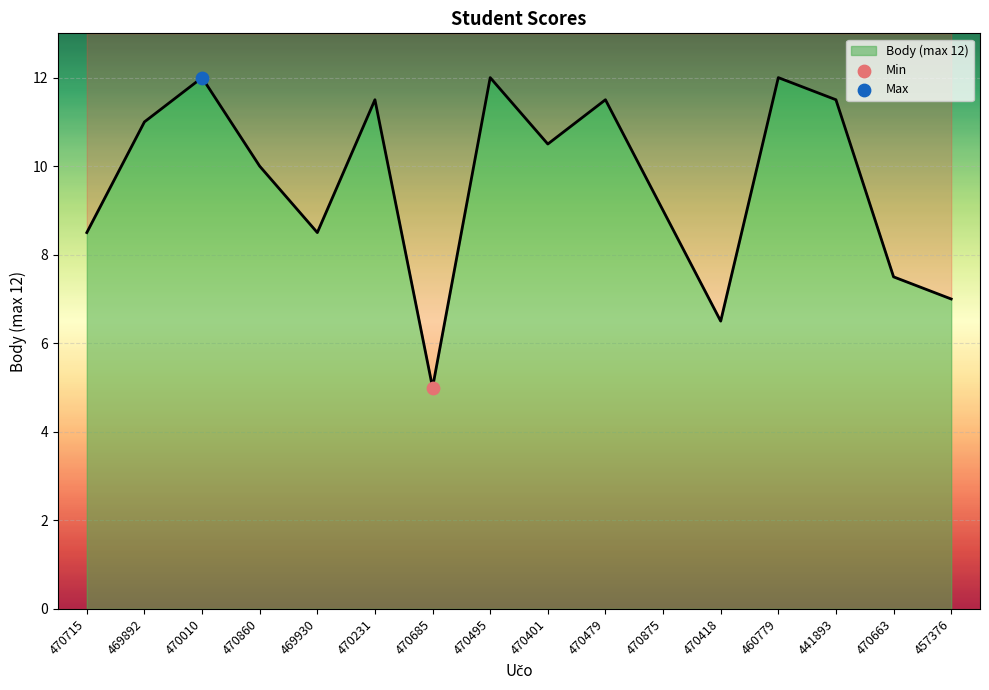

Approximately how many times larger is the value at 470231 compared to 470715?

1.4